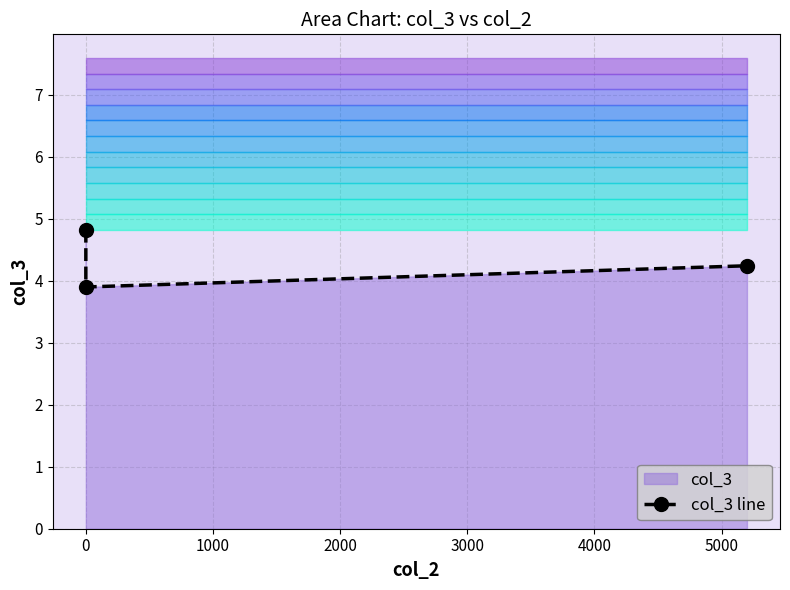

Reading left to right, extract all data points from this chart.

4.8	3.9	4.2